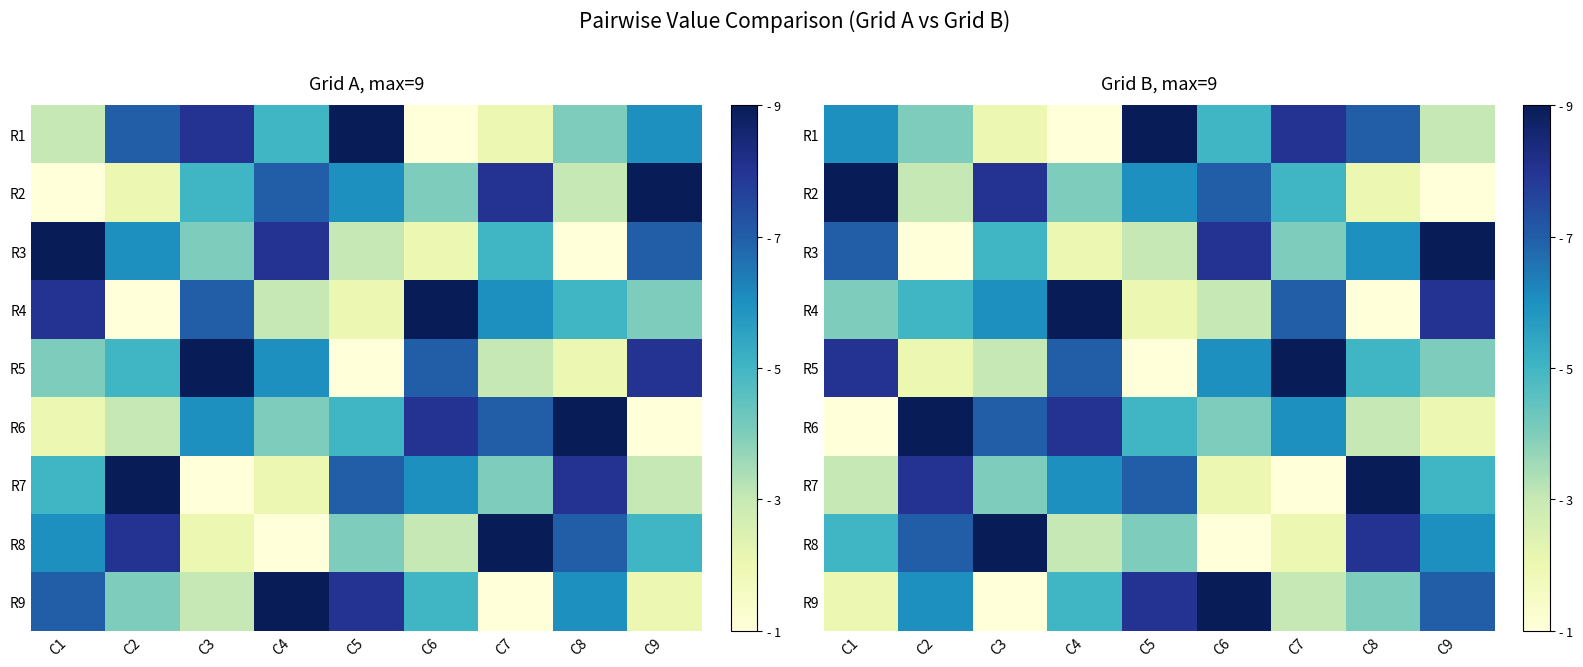

Rank the series by their maximum value, from highest to lowest.

R1, R2, R3, R4, R5, R6, R7, R8, R9